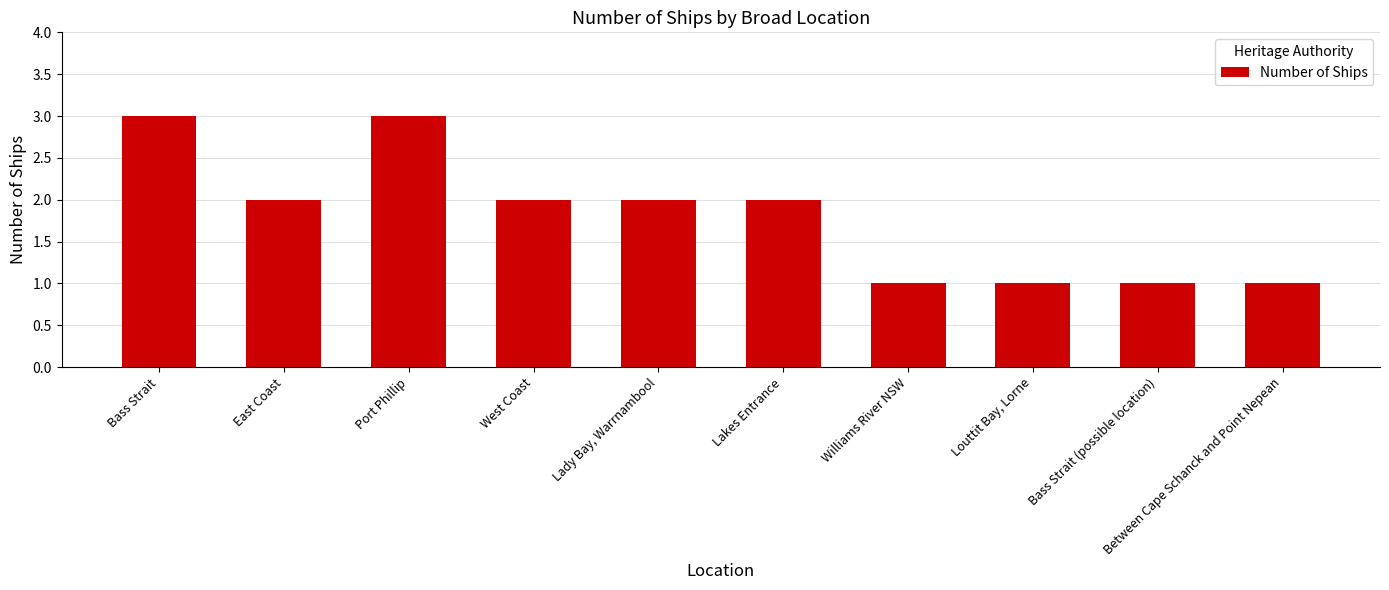

The value at Bass Strait (possible location) is 1. True or false?

True